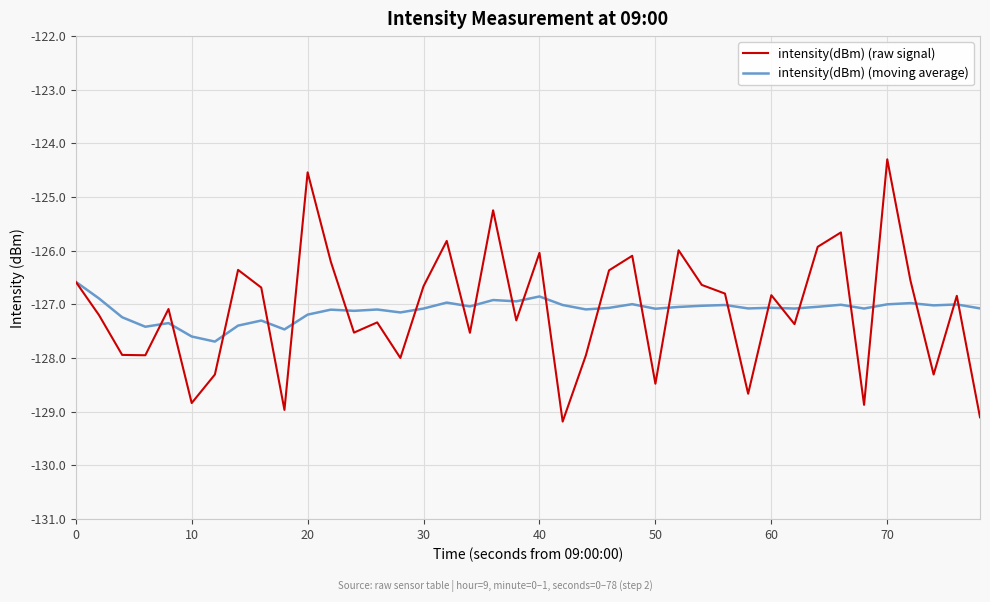

What is the greatest value displayed?

-124.3